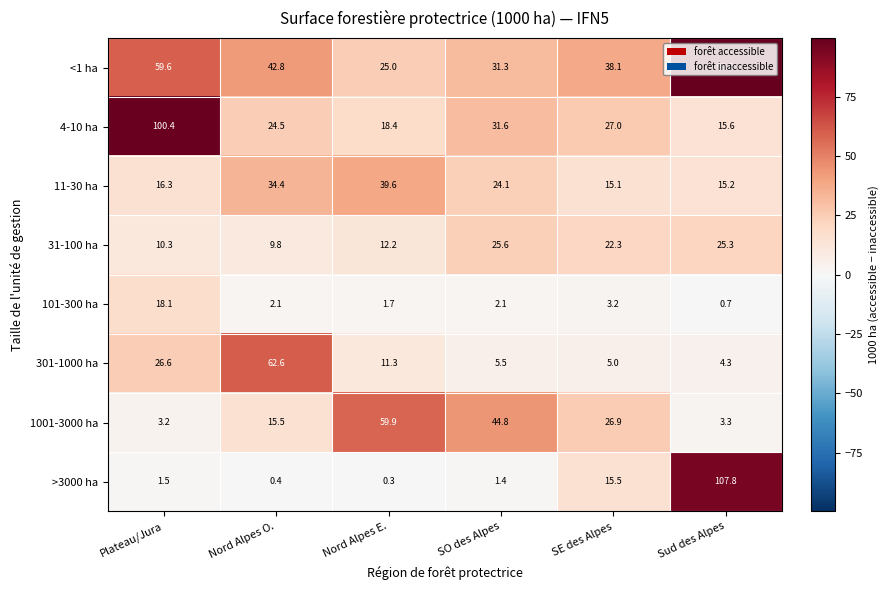

The <1 ha series shows 31.3 at SO des Alpes. True or false?

True